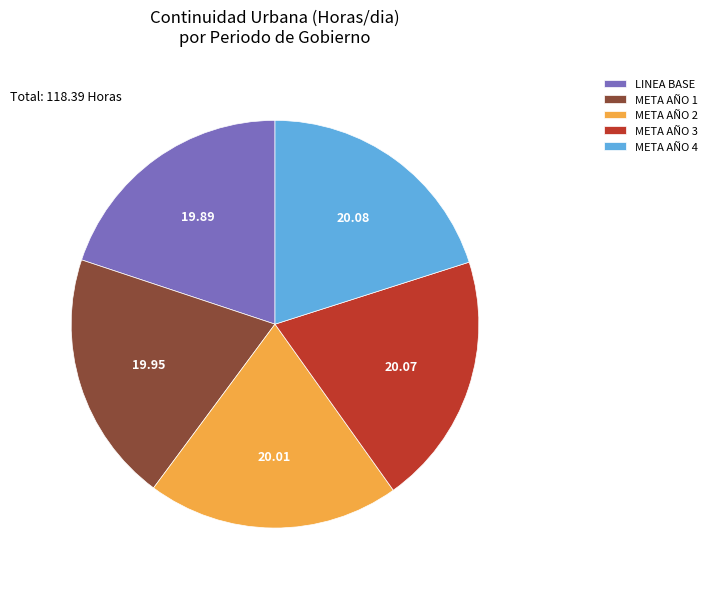

How many slices are in this pie chart?

5